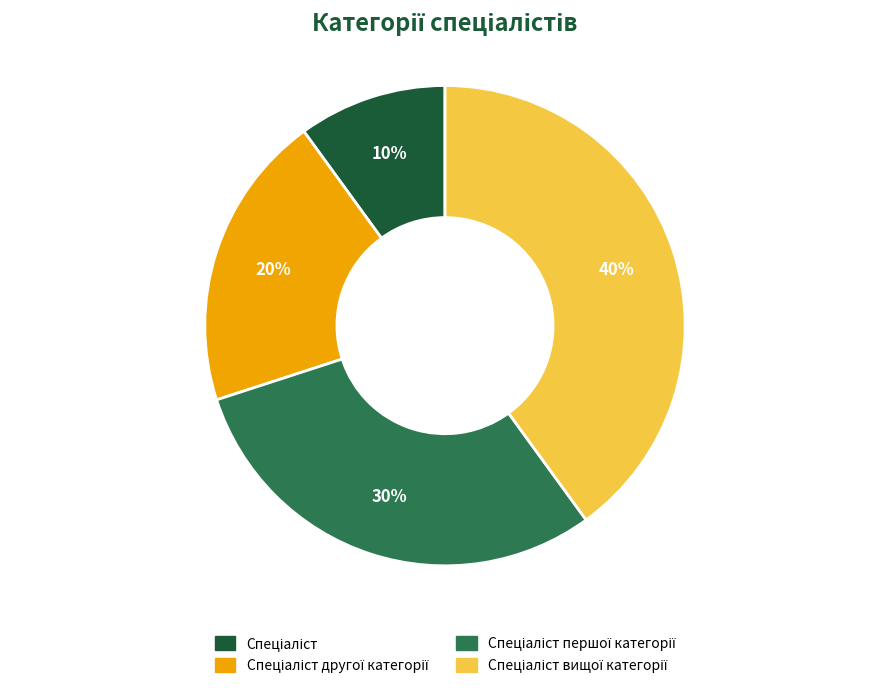

Is there a majority slice in this chart?

No